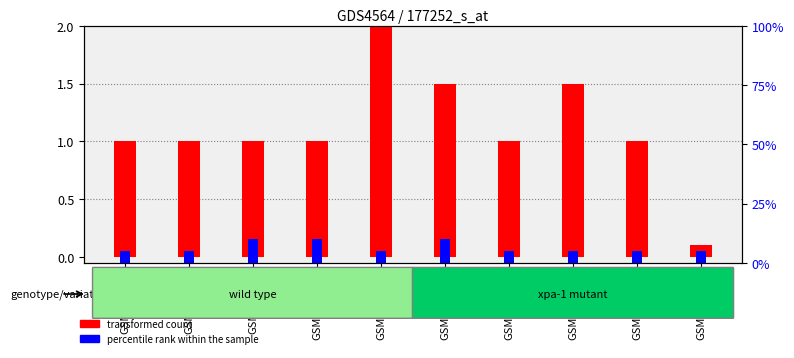

What is the minimum value shown in the chart?

0.1